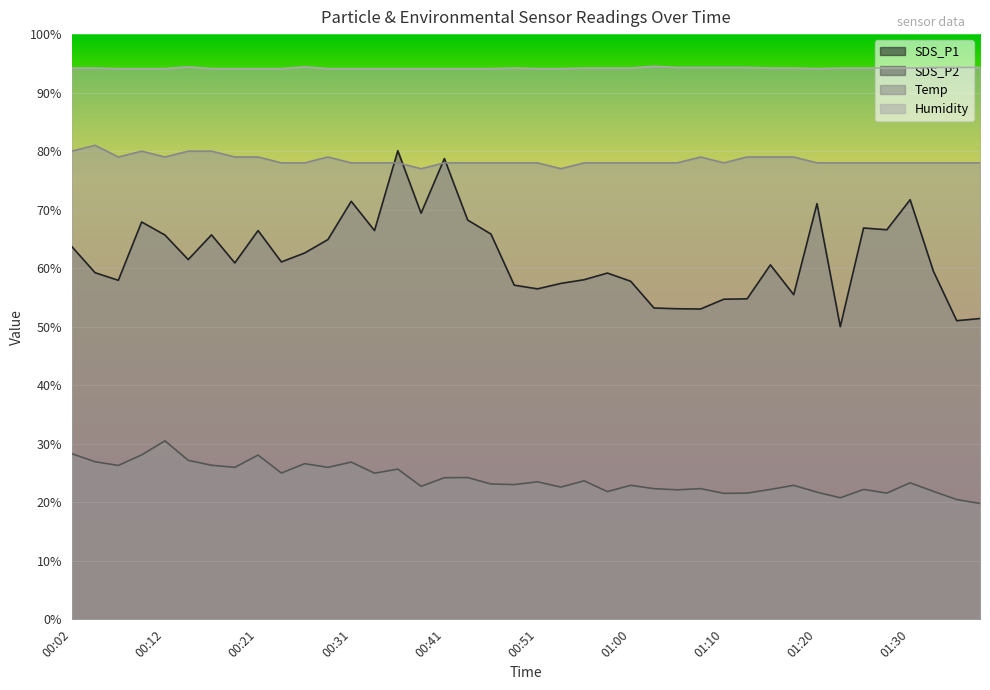

Which series has the largest total across all categories?

Humidity